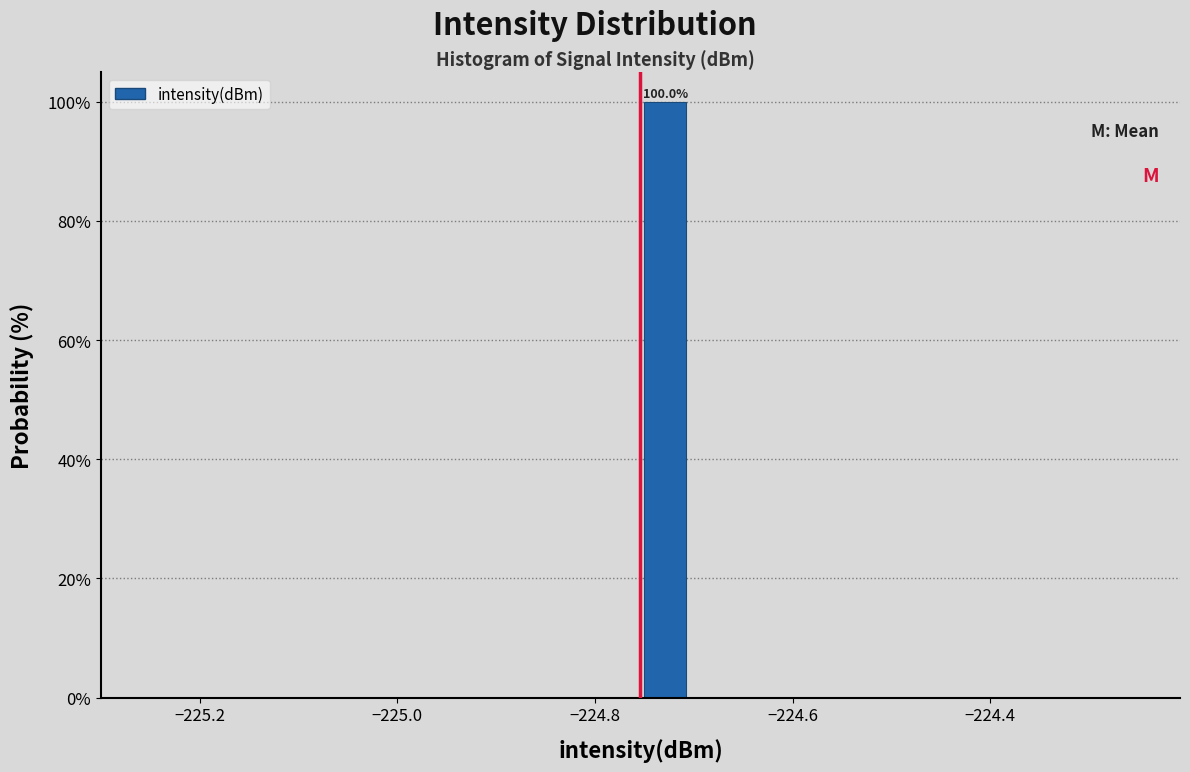

Around what value on the x-axis is the tallest bar? Give the approximate position of its centre, as read against the axis.

-224.72